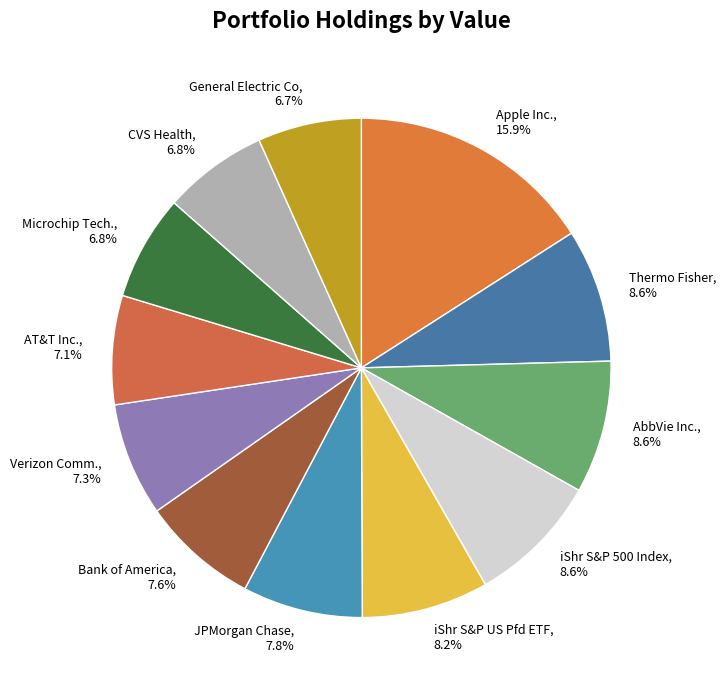

Approximately how many times larger is the value at AbbVie Inc. compared to General Electric Co?

1.3